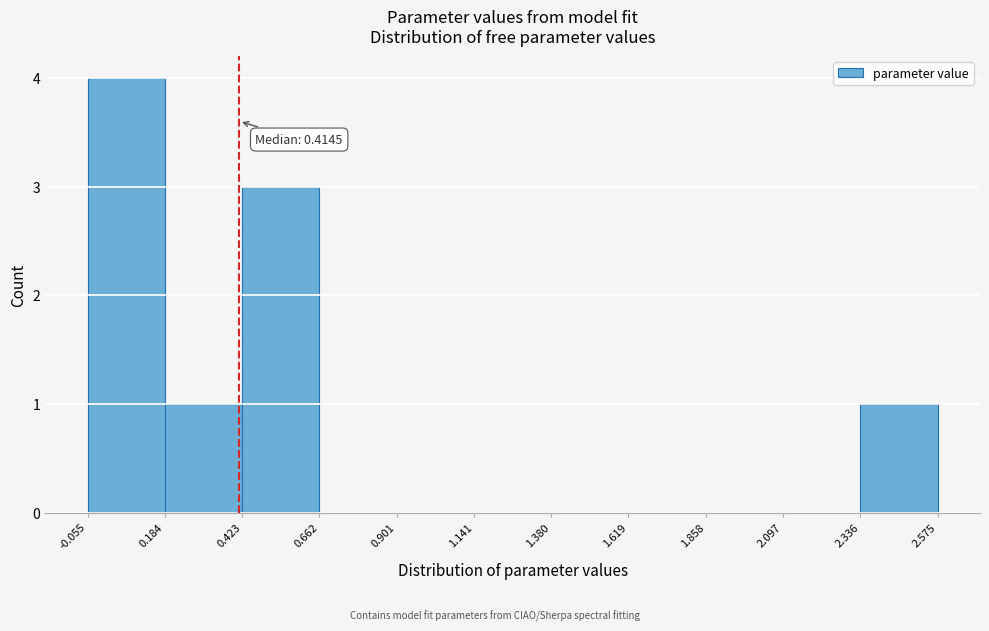

Over which range of the x-axis is the bar tallest?

-0.055 to 0.184